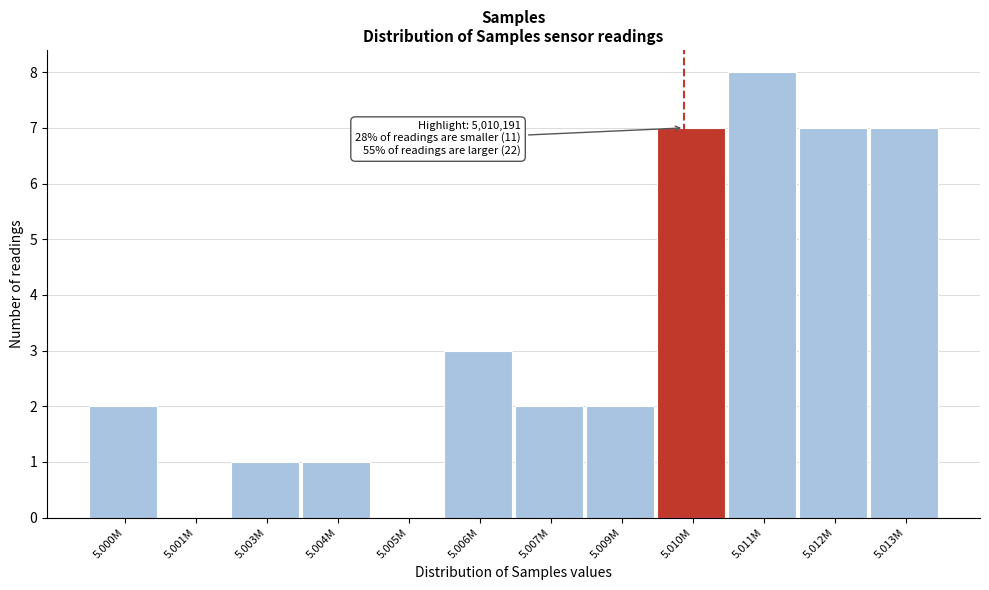

Reading left to right, extract all data points from this chart.

5.000M=2	5.001M=0	5.003M=1	5.004M=1	5.005M=0	5.006M=3	5.007M=2	5.009M=2	5.010M=7	5.011M=8	5.012M=7	5.013M=7